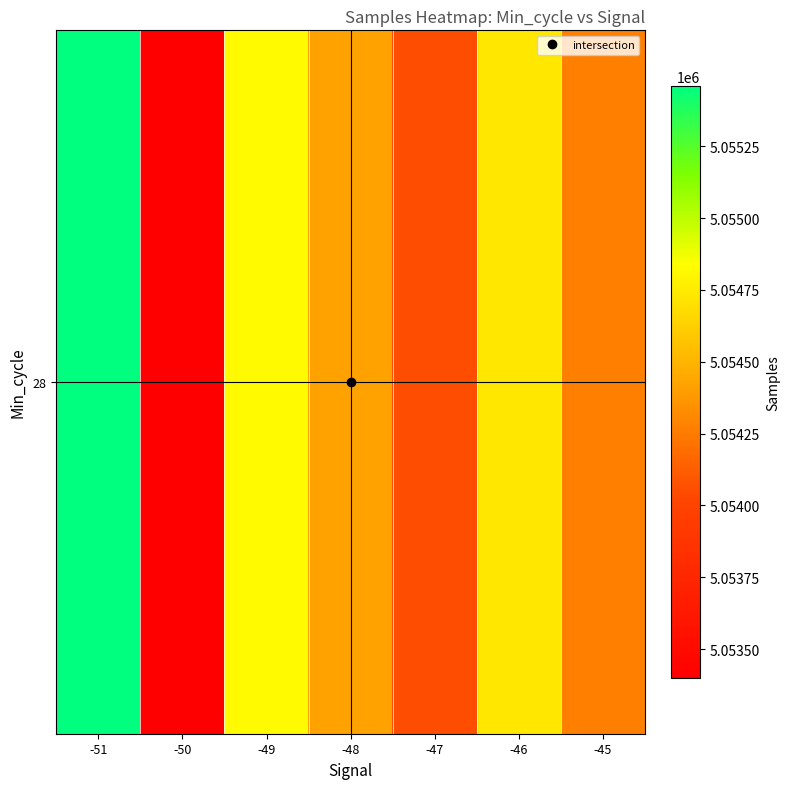

What is the difference between the maximum and minimum values?

2063.0